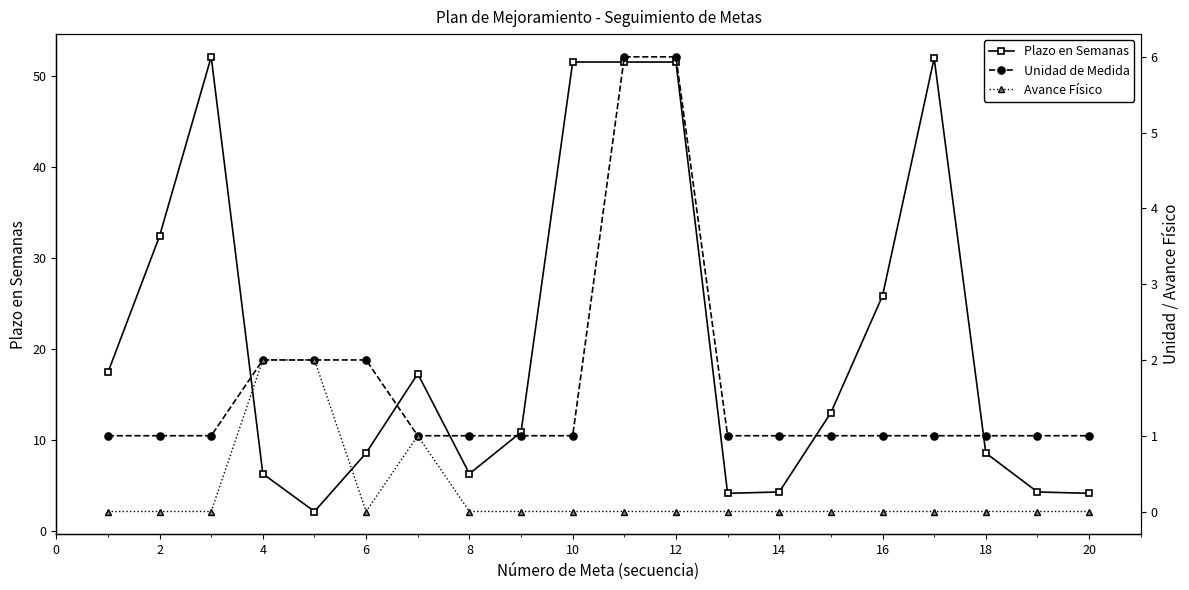

What is the lowest value of the Plazo en Semanas series?

2.1